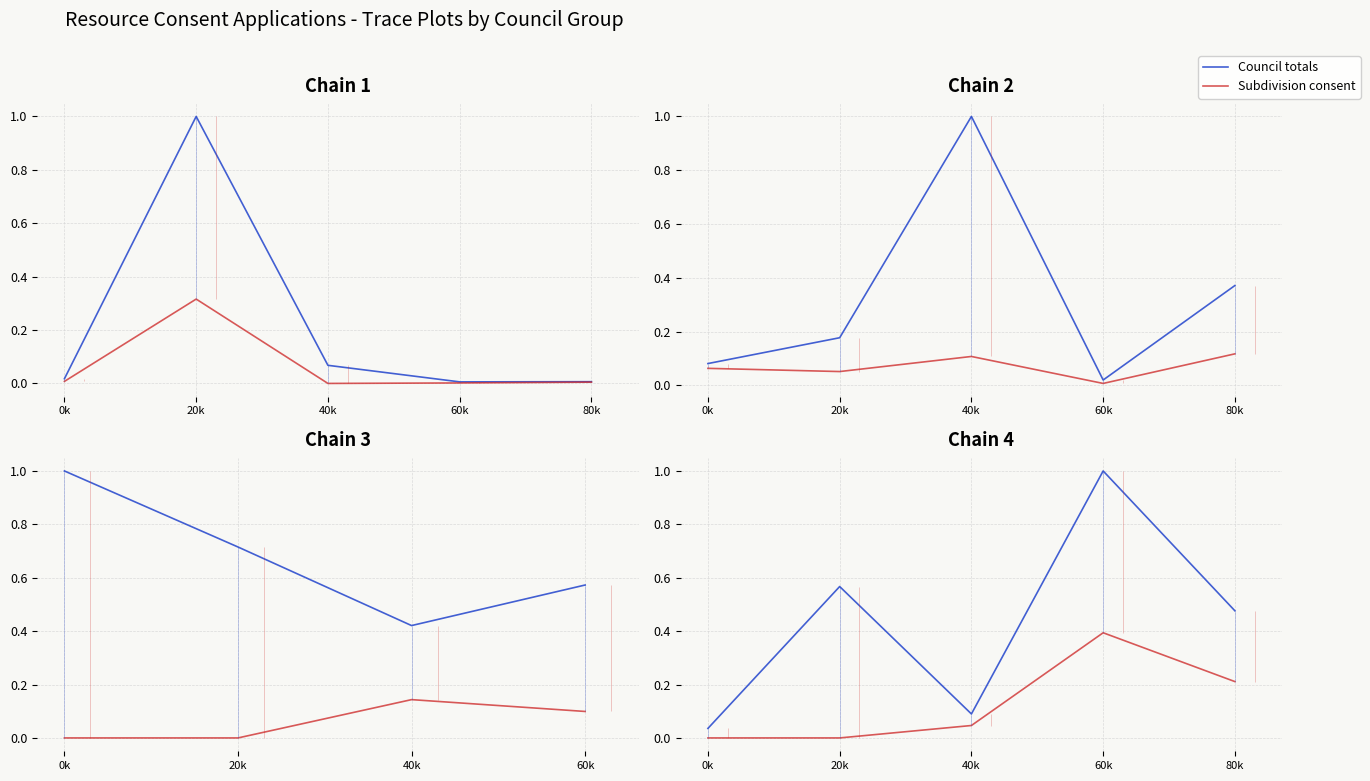

What are all the series names shown in the legend?

Council totals, Subdivision consent